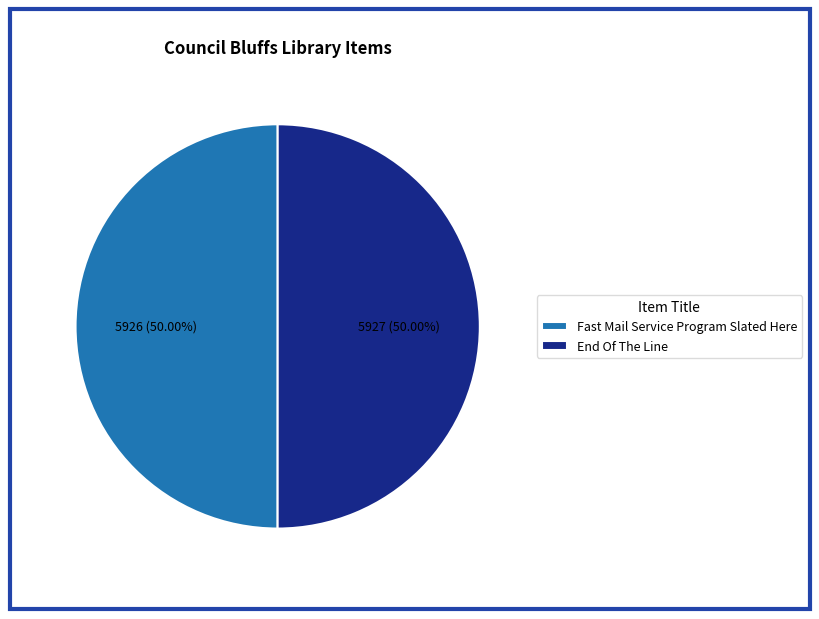

What is the ratio of the value at Fast Mail Service Program Slated Here to the value at End Of The Line?

1.0